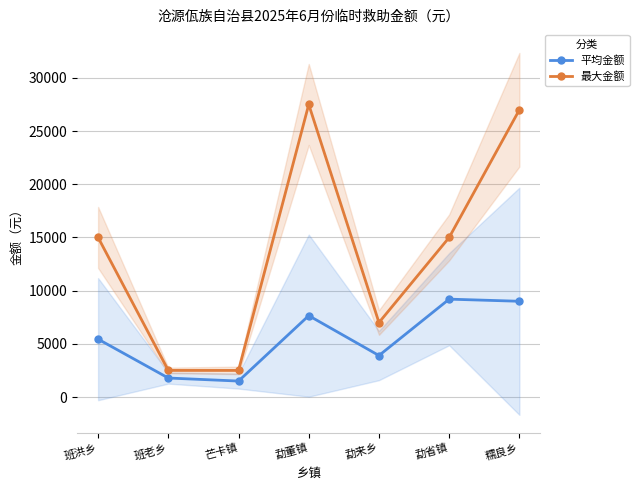

How many data points in 平均金额 are less than 5440?

3